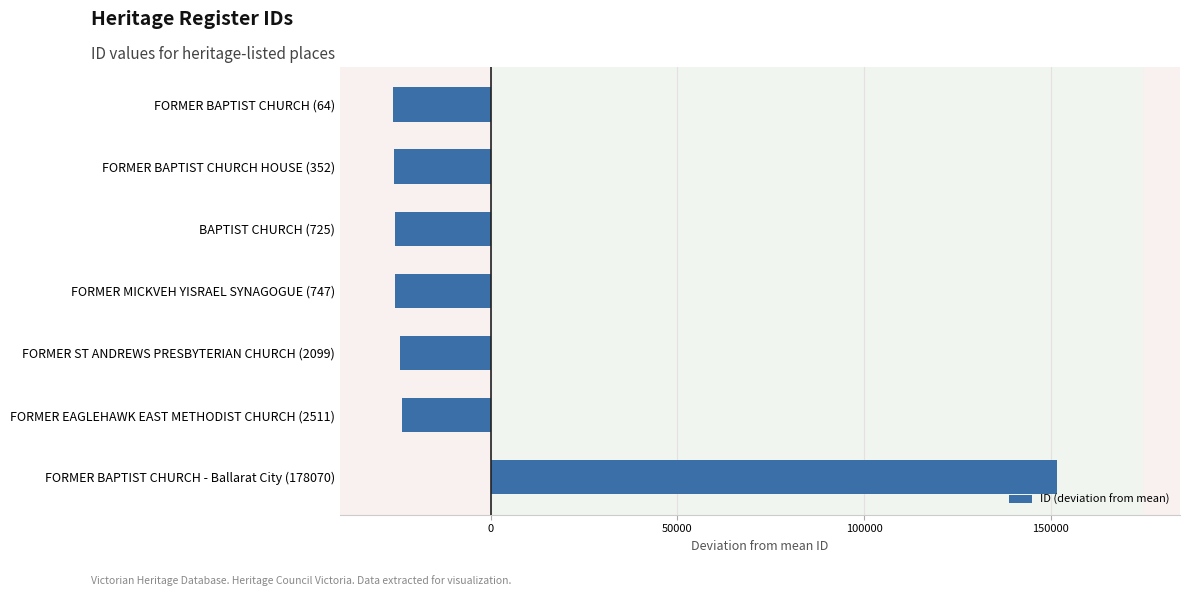

Which label corresponds to the largest value in the chart?

FORMER BAPTIST CHURCH - Ballarat City (178070)